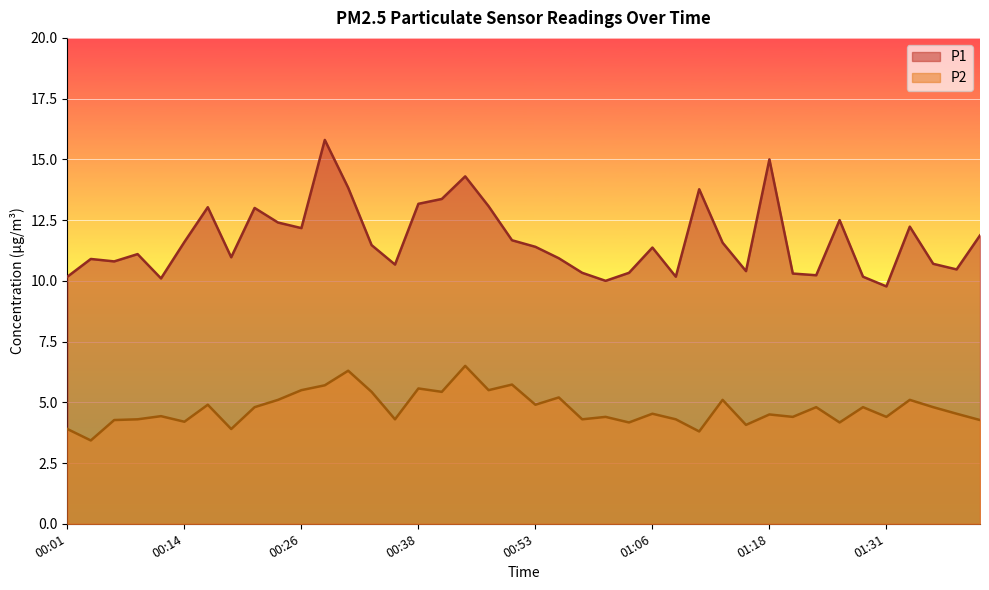

The P2 series shows 2.0 at 27. True or false?

False